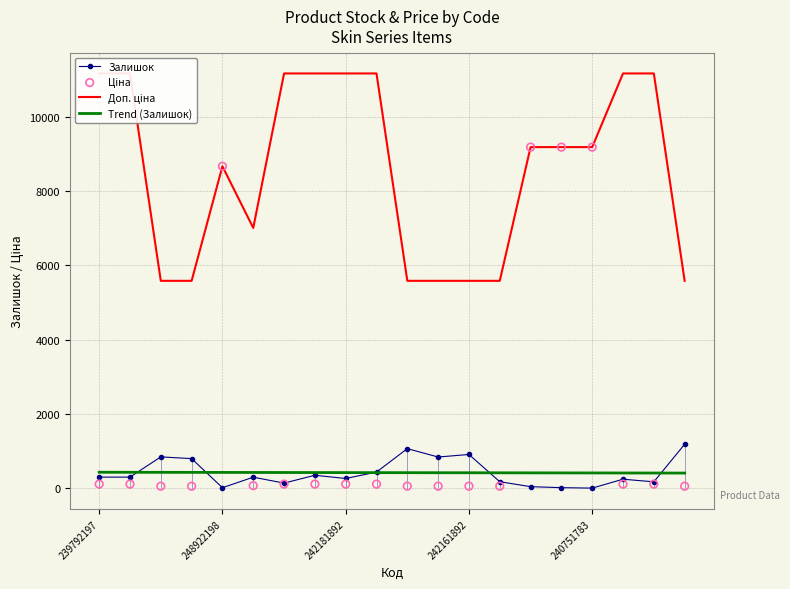

Which series has the largest total across all categories?

Доп. ціна